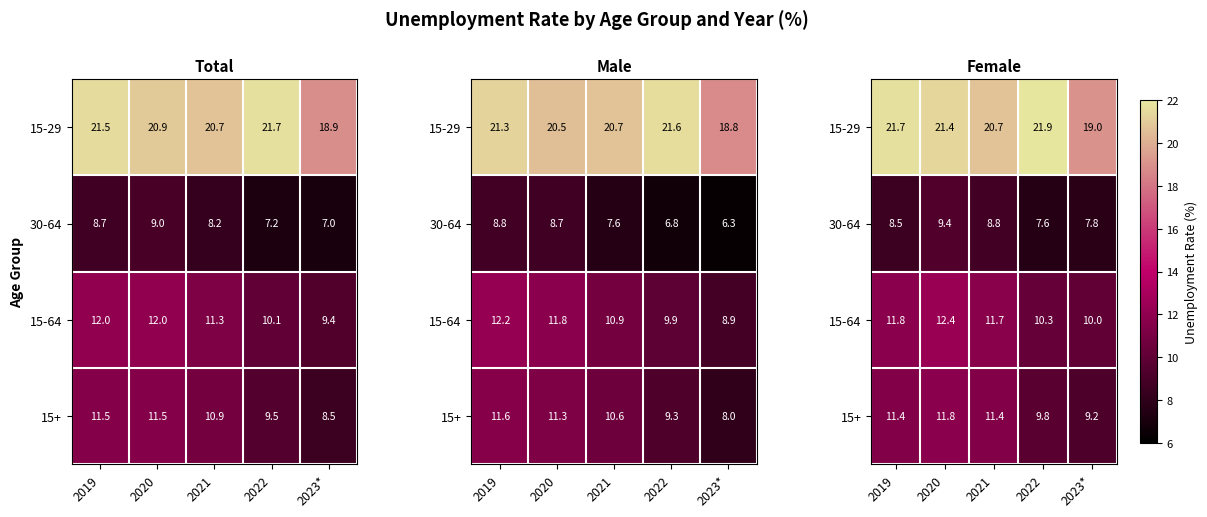

At which category is the sum across all series the highest?

2020